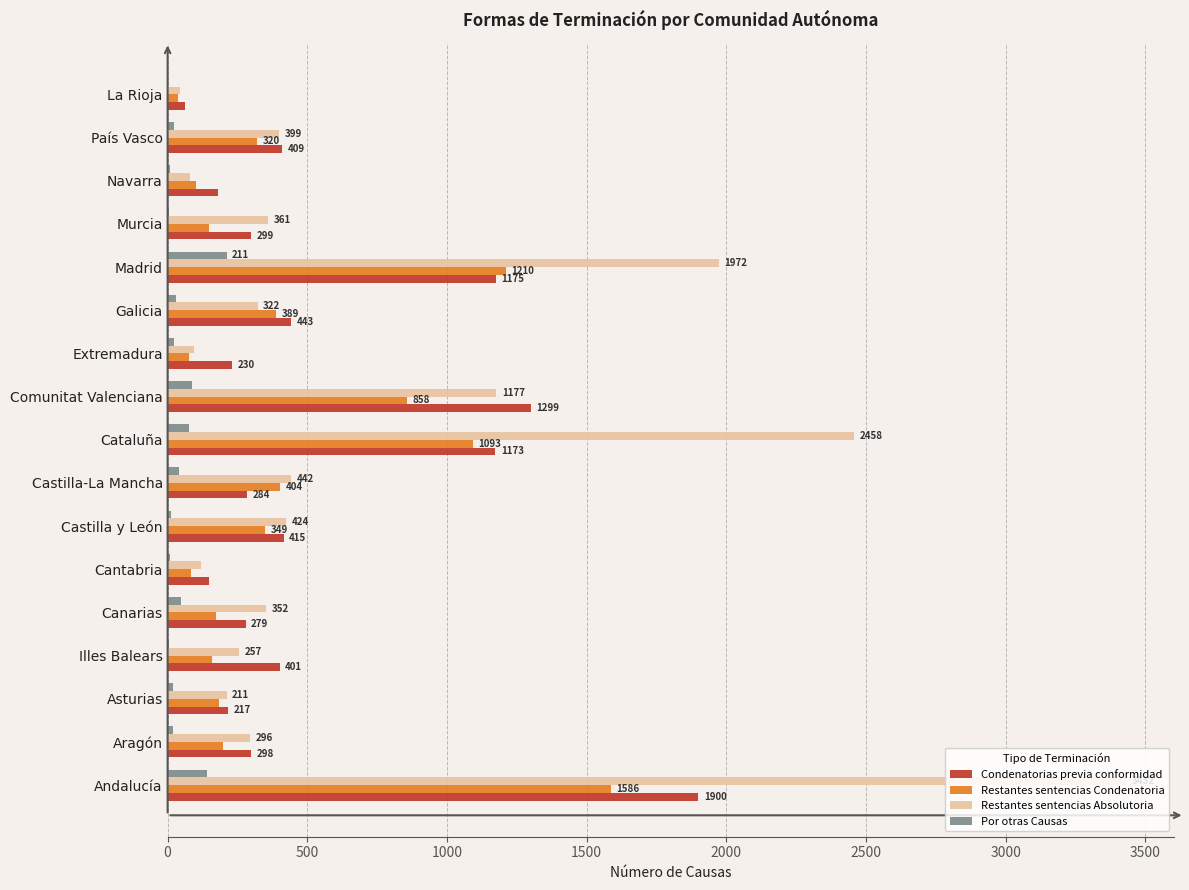

What is the approximate value of Restantes sentencias Condenatoria at Canarias?

174